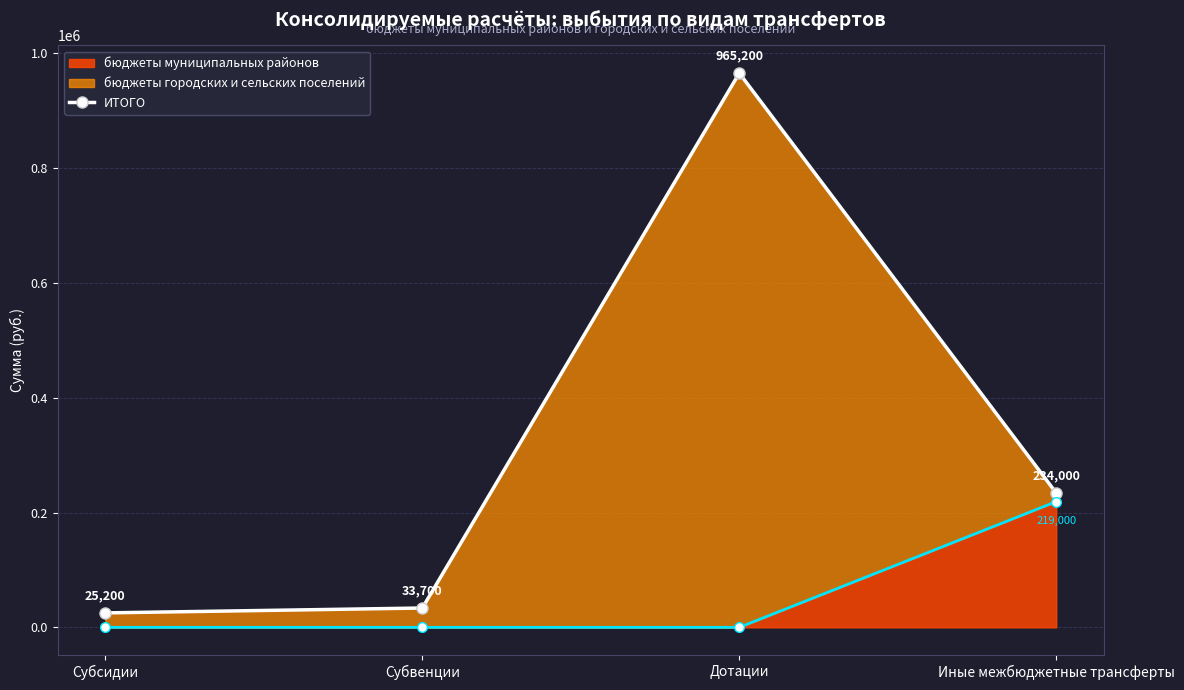

How many values exceed 234000?

1